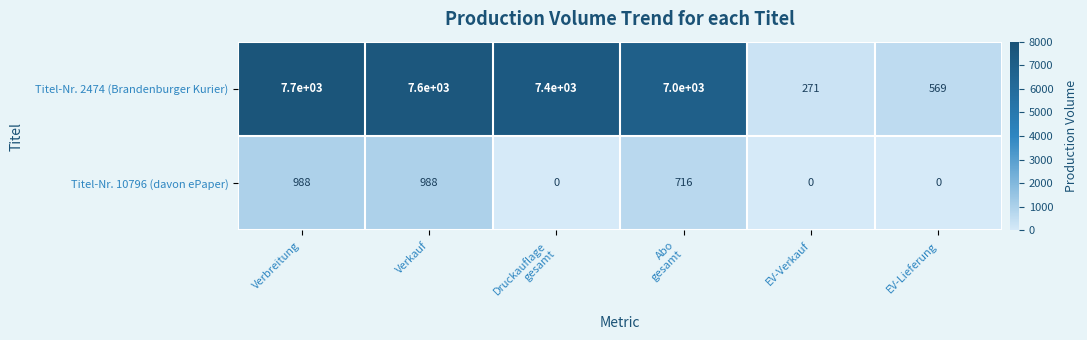

What is the difference between the maximum and second lowest values in the Titel-Nr. 2474 (Brandenburger Kurier) series?

7131